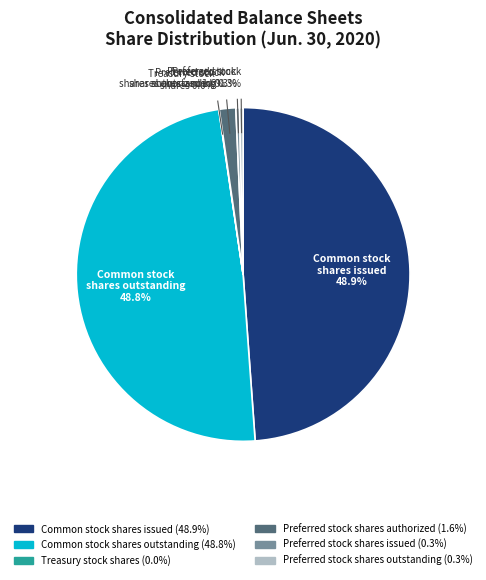

Is there any slice that represents more than half of the pie?

No